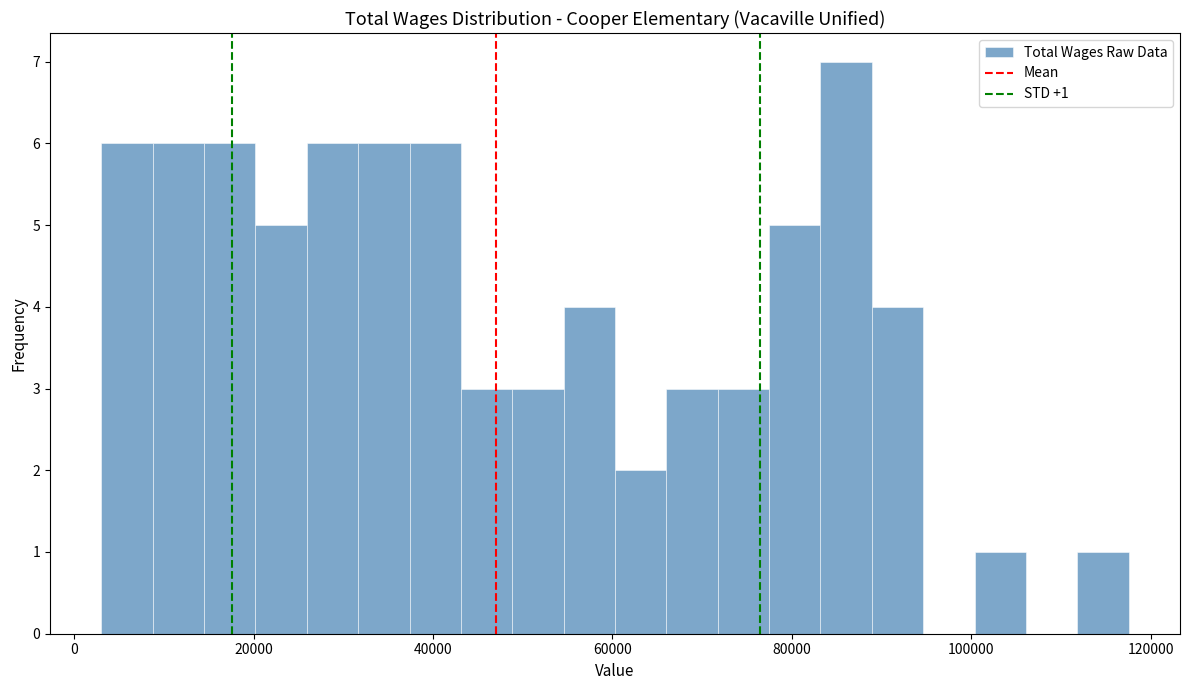

Read against the x-axis, roughly where is the centre of the tallest bar?

86000